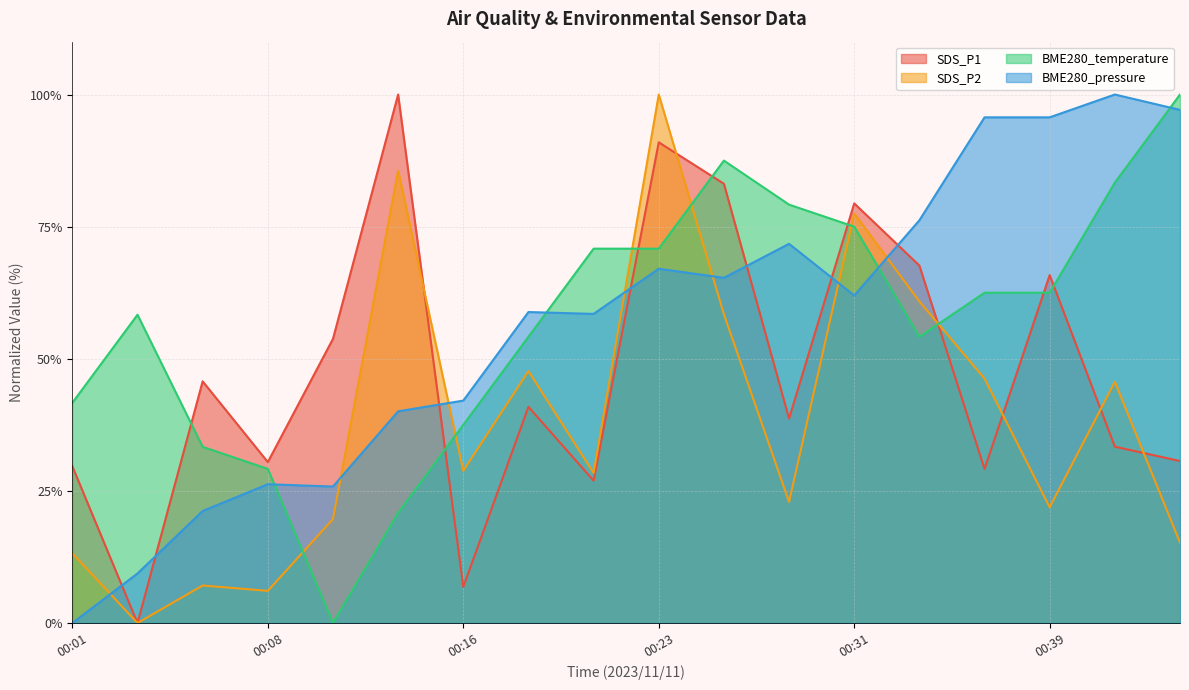

Between 00:16 and 00:26, which is larger?

00:26